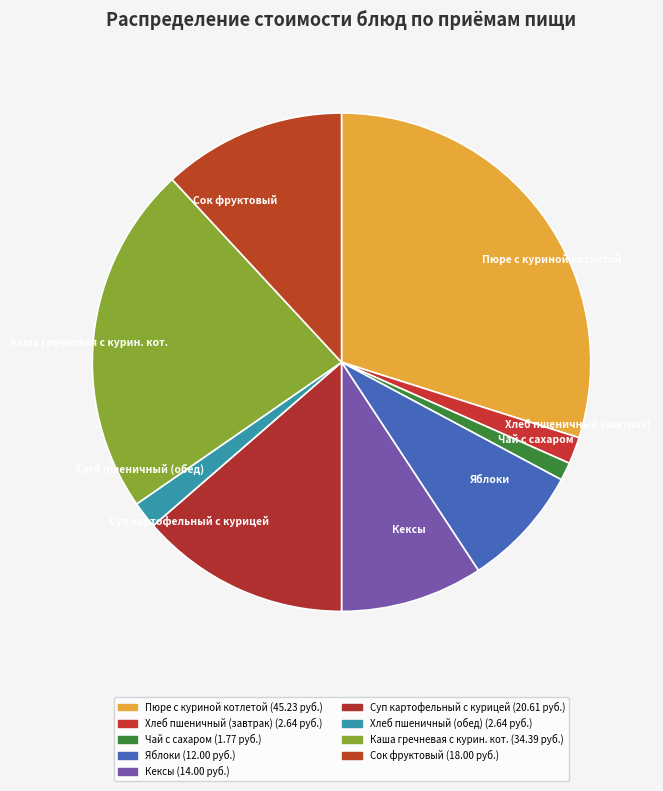

Is the sum of Сок фруктовый and Хлеб пшеничный (завтрак) greater than half?

No